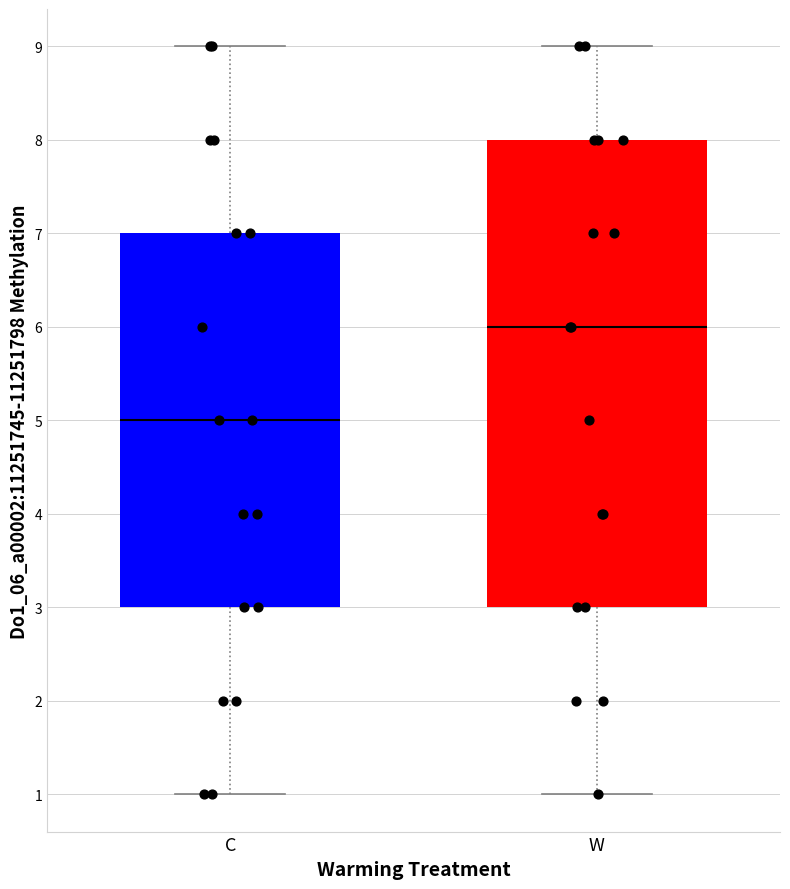

Comparing the boxes themselves (not the whiskers), which one is the tallest?

W